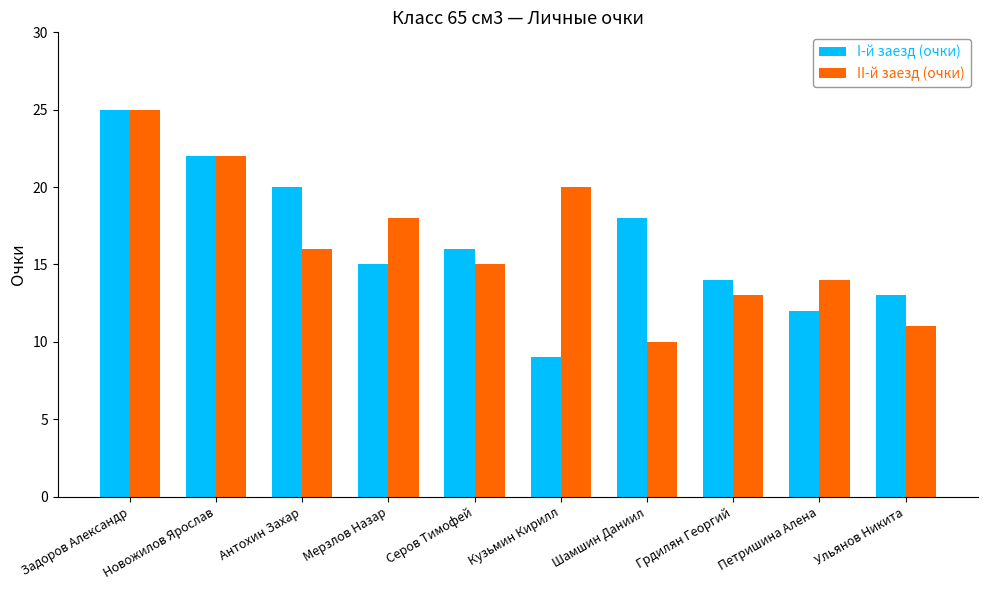

What is the greatest value displayed?

25